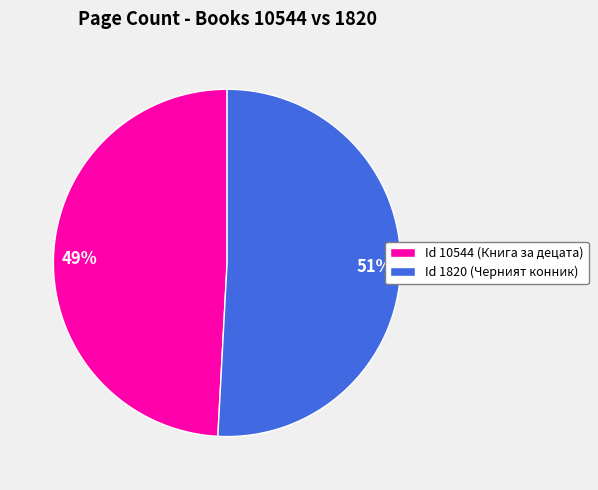

To the nearest percent, what is the average slice percentage?

50%